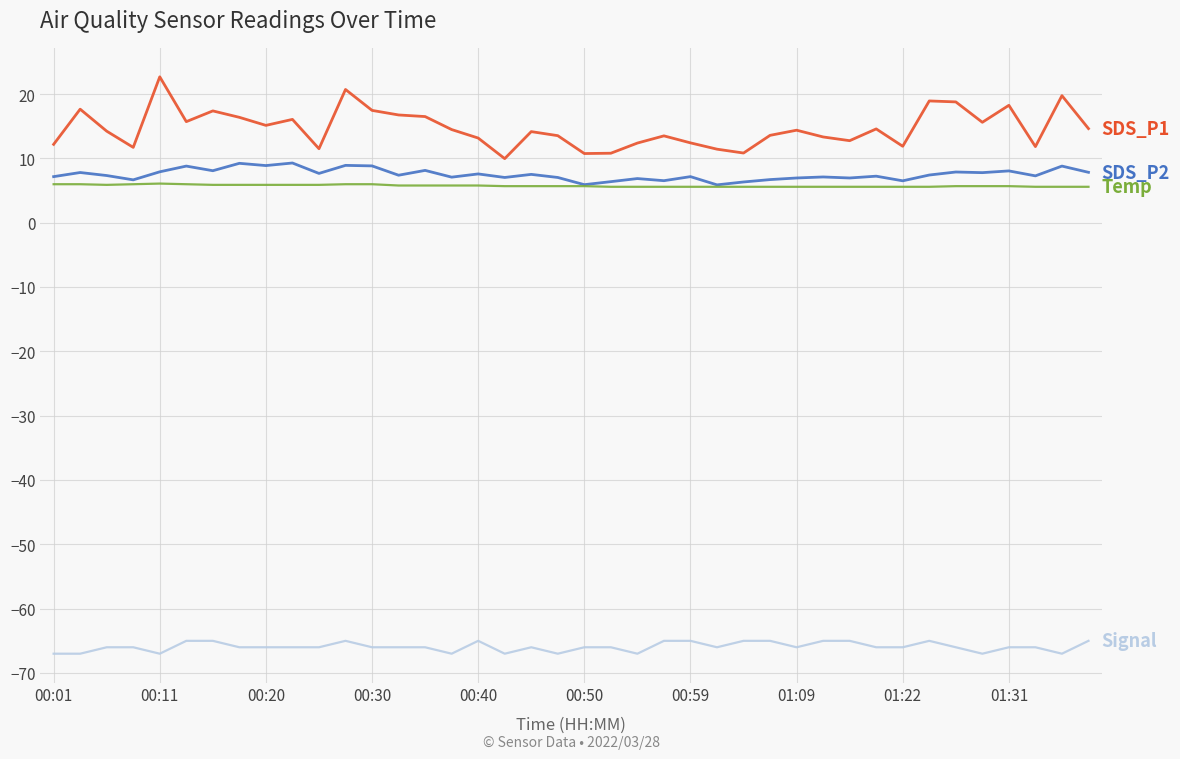

What is the smallest value displayed?

-67.0